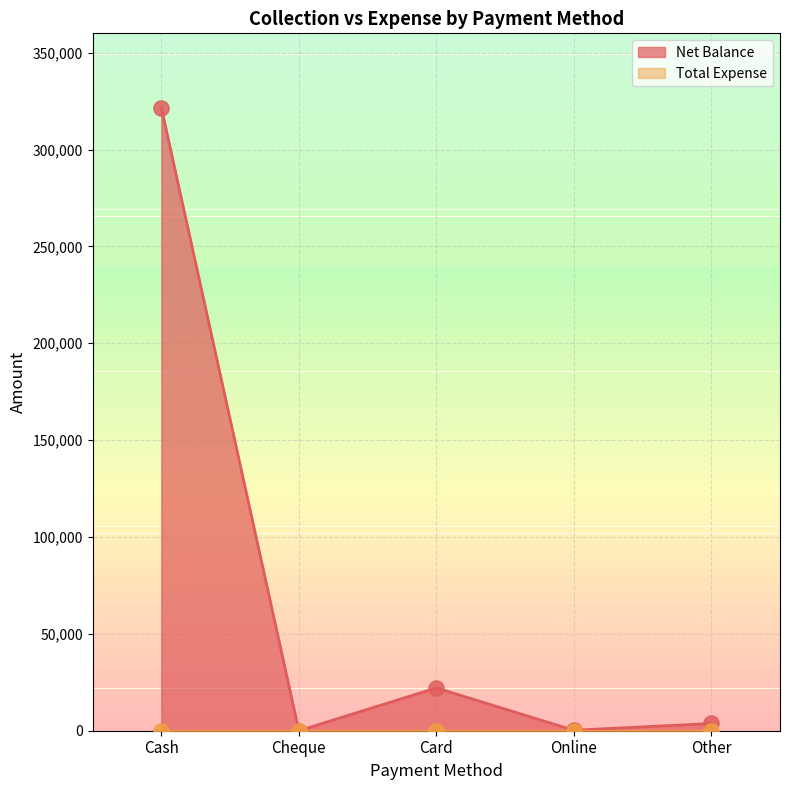

What is the change in value from Card to Other?

-18386